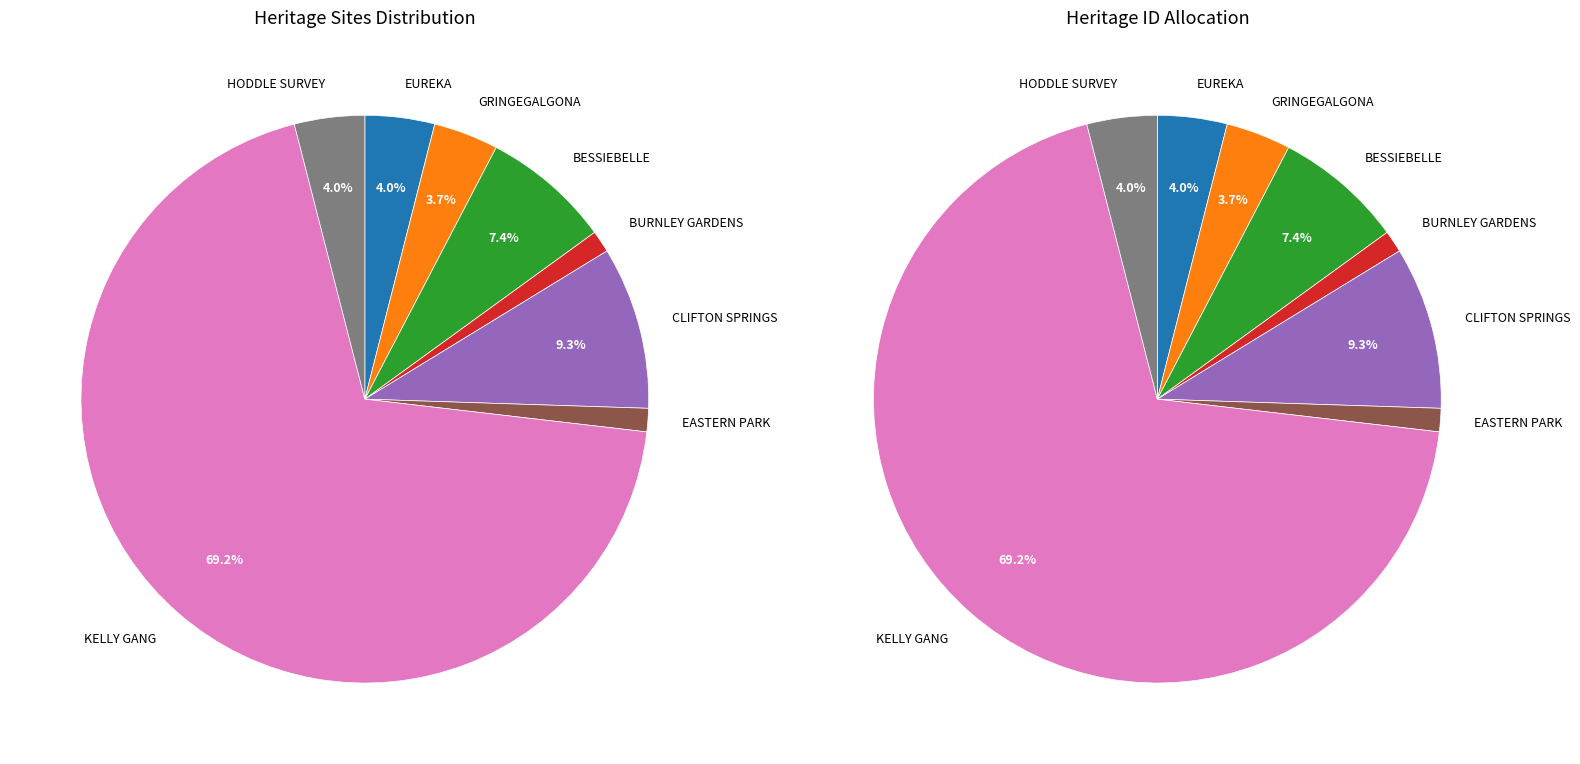

Does FORMER MINERAL SPRINGS, CLIFTON SPRINGS represent more than half of the total?

No